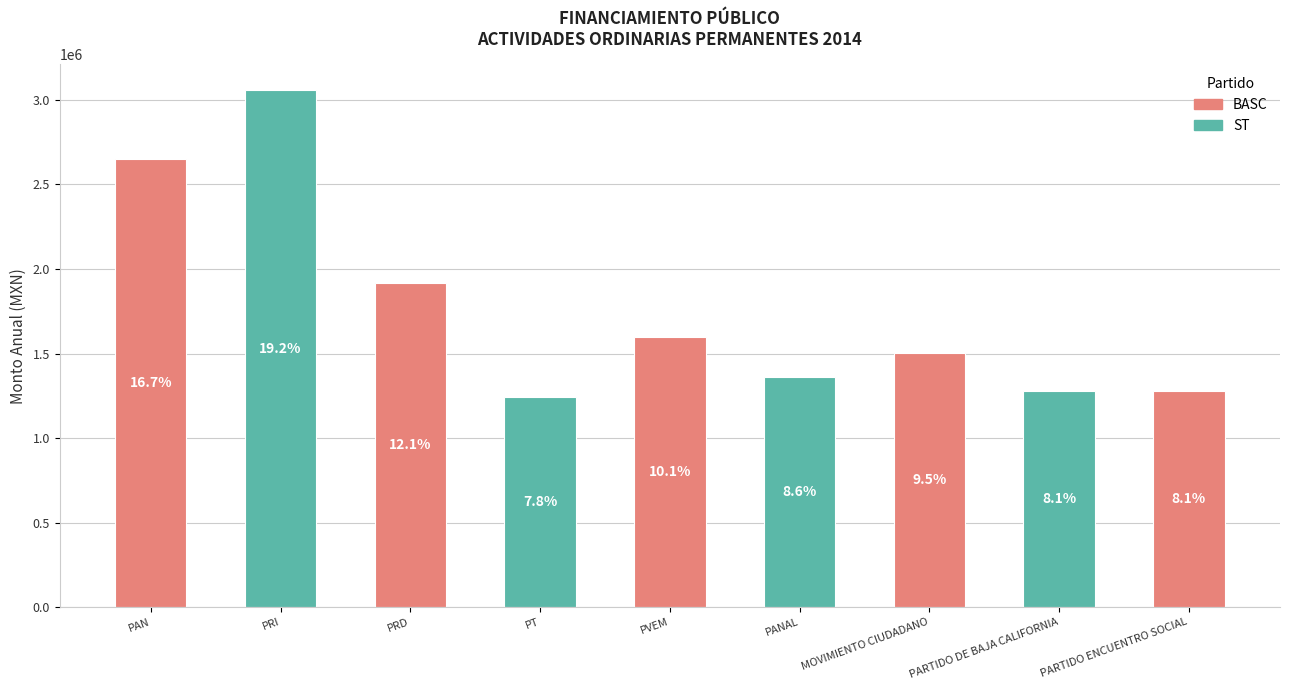

Does the chart contain any negative values?

No